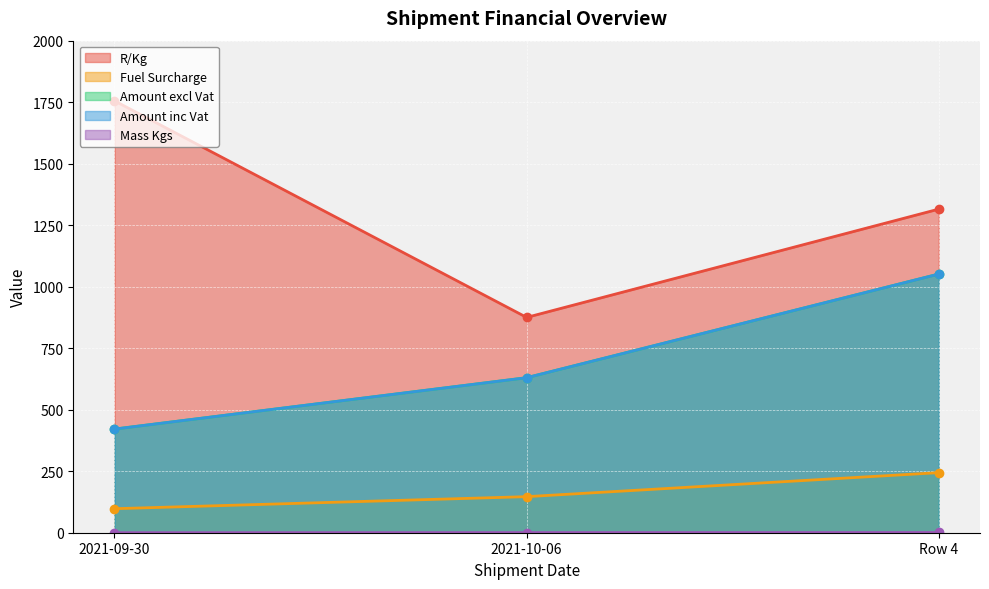

Which series changed the most between 2021-09-30 and Row 4?

Amount excl Vat